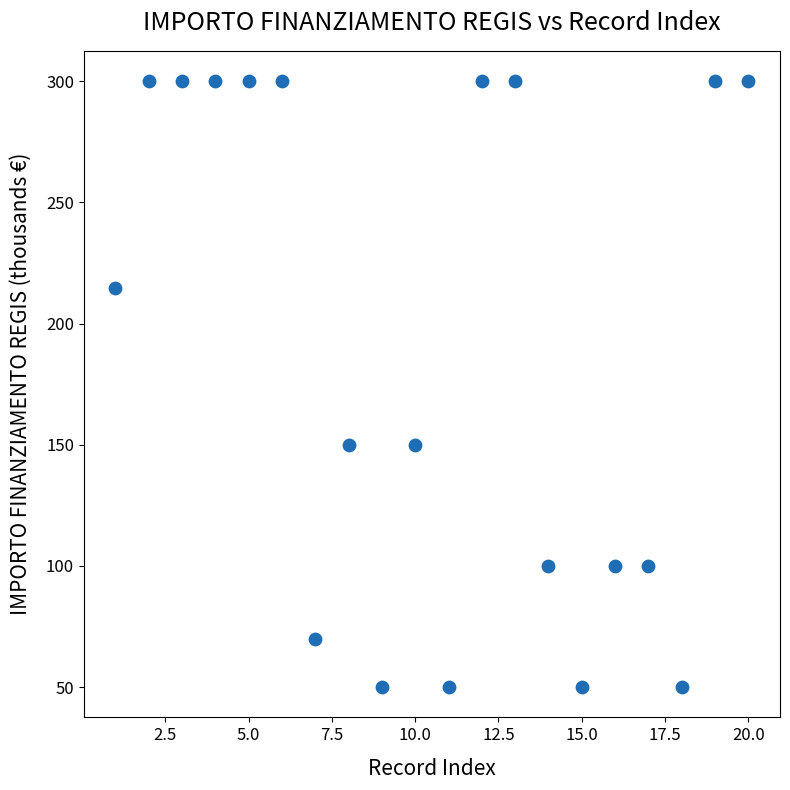

What is the range of Y values (max minus min)?

250.0